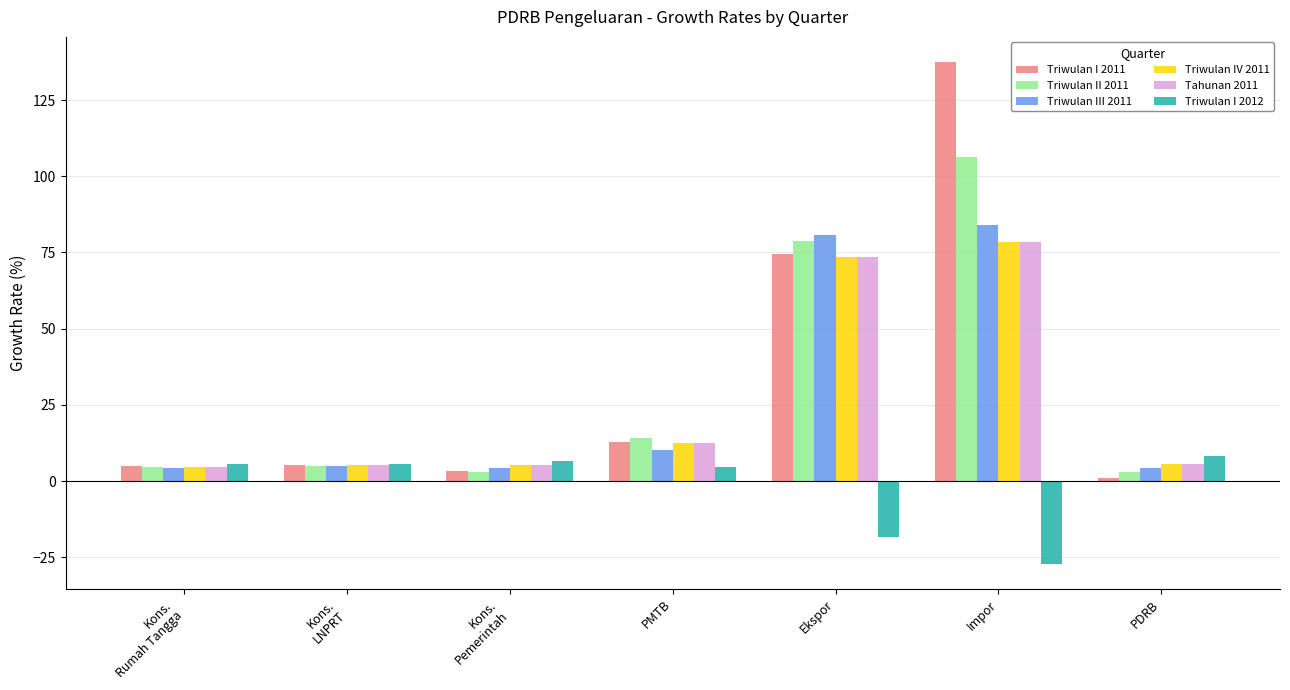

Count the number of data series in this chart.

6